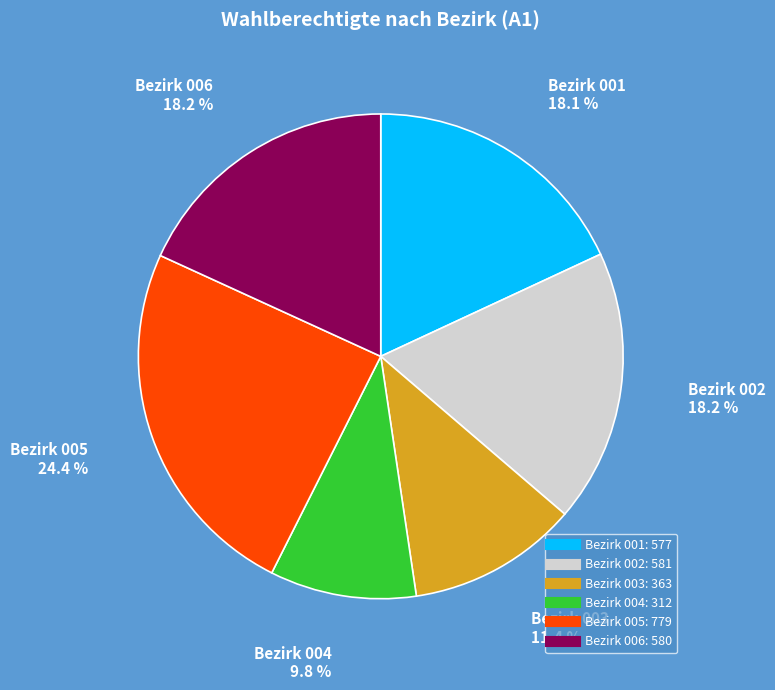

Is there a majority slice in this chart?

No